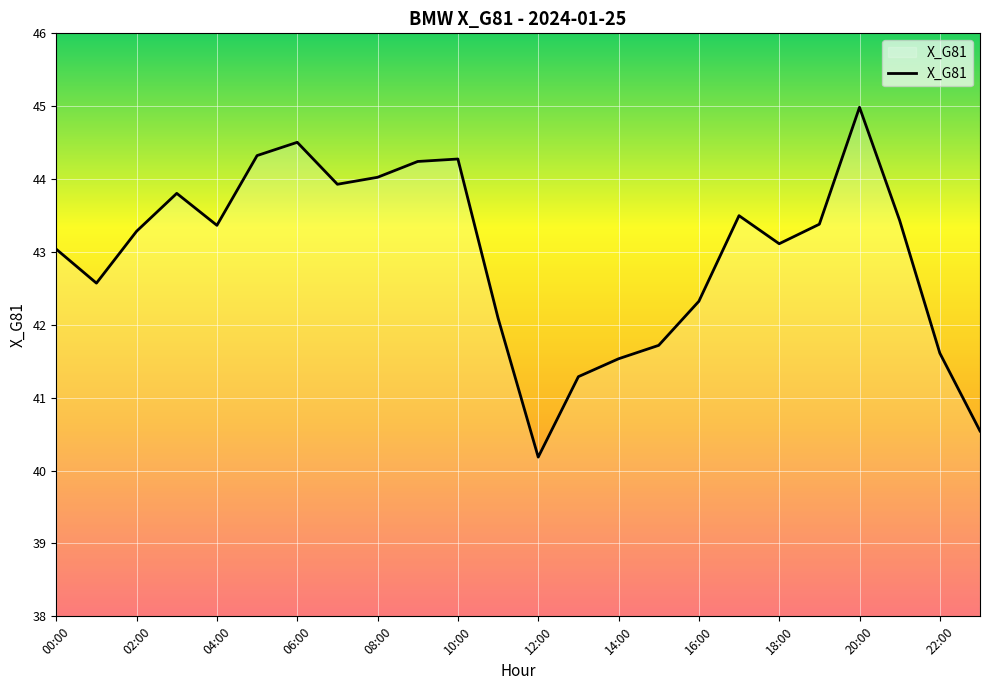

What is the difference between the maximum and minimum values?

4.8